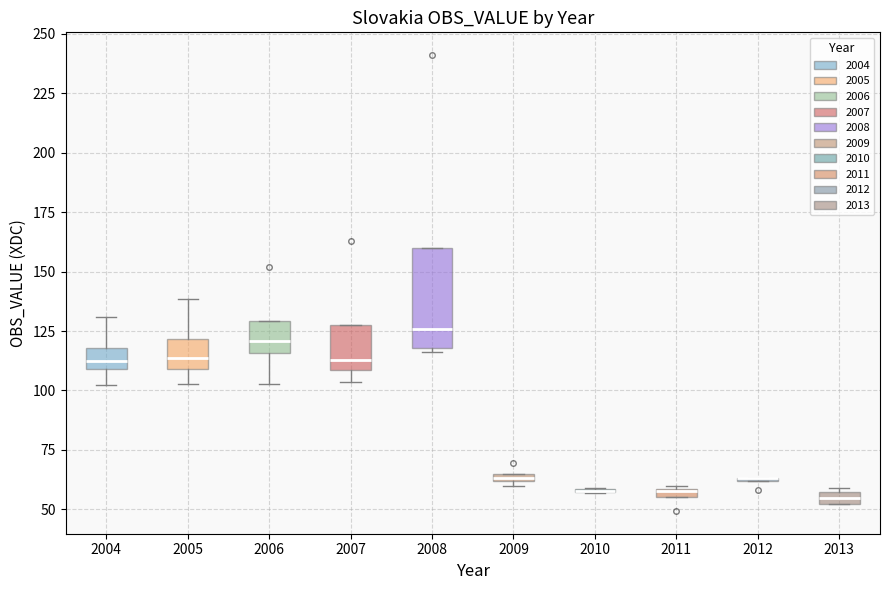

Which box is the tallest, from its lower edge to its upper edge?

2008